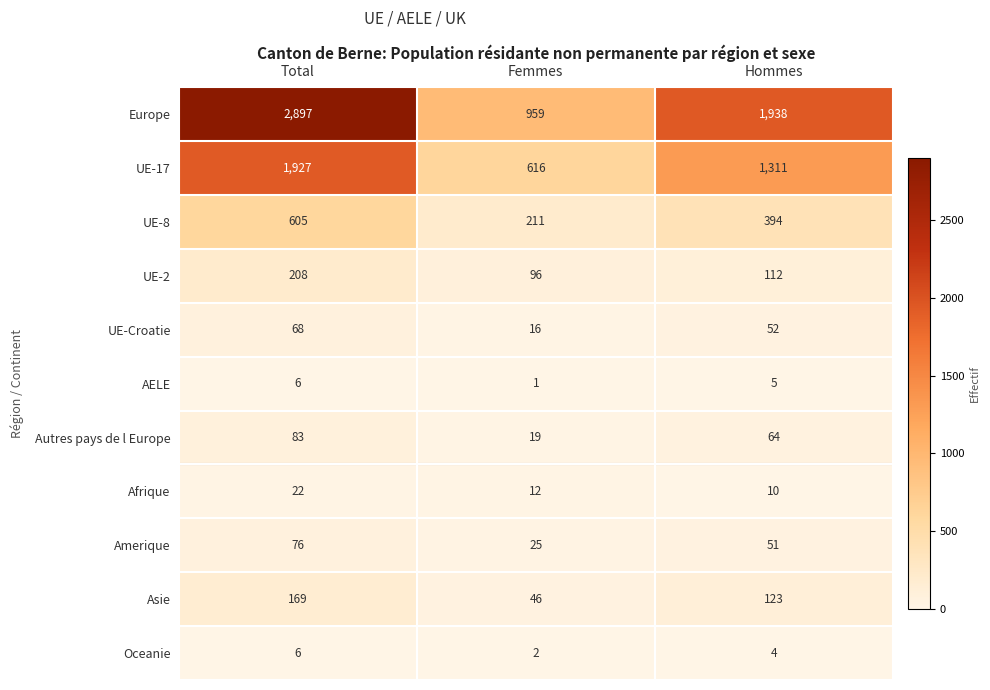

At how many categories does at least one series exceed 565?

3